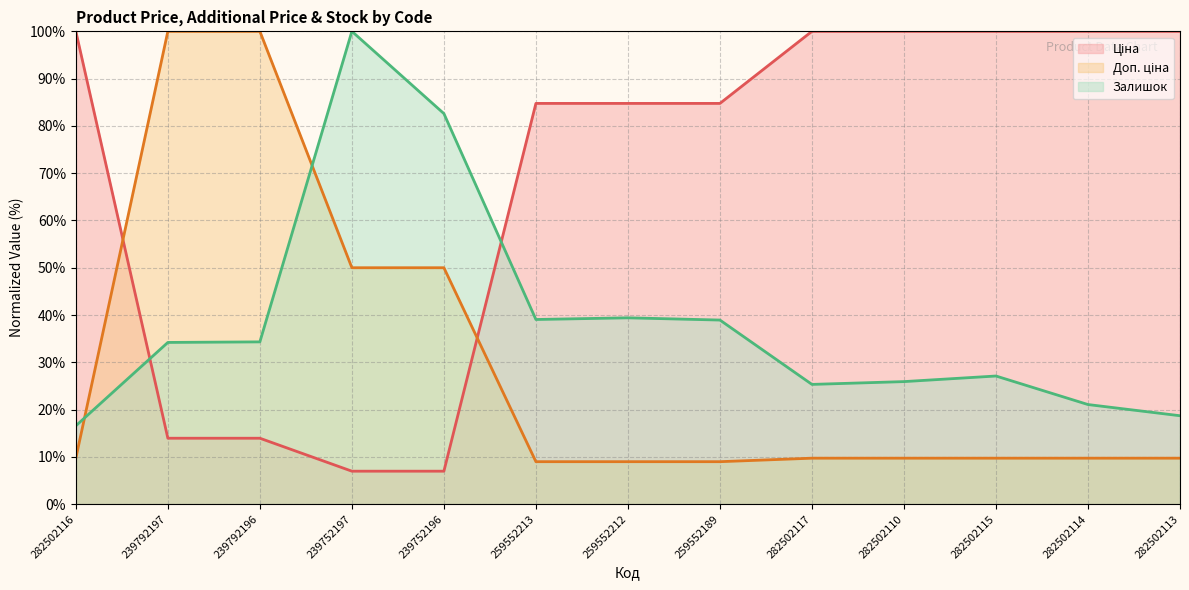

Between 259552212 and 282502114, which series saw the biggest shift?

Залишок